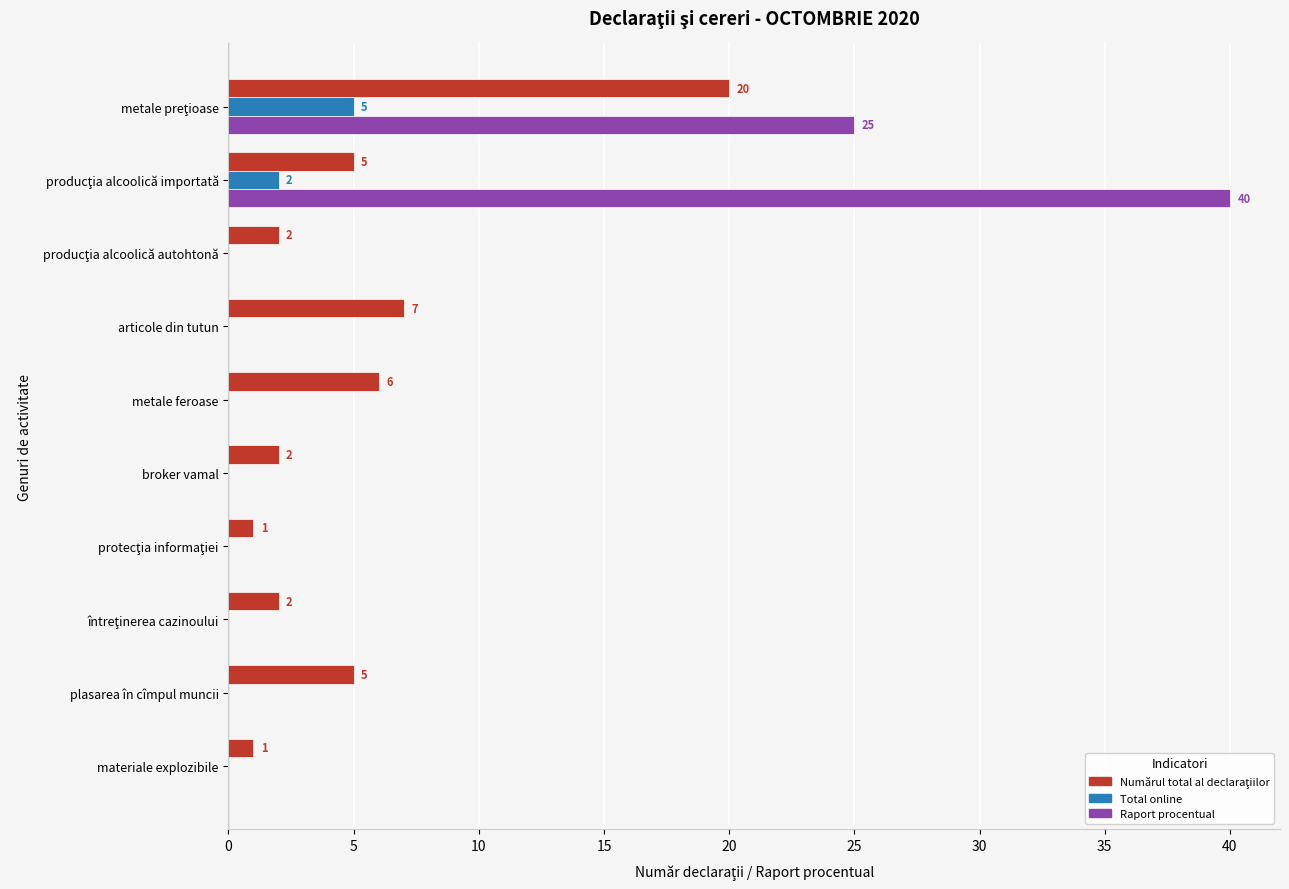

What is the total value across all series at plasarea în cîmpul muncii?

5